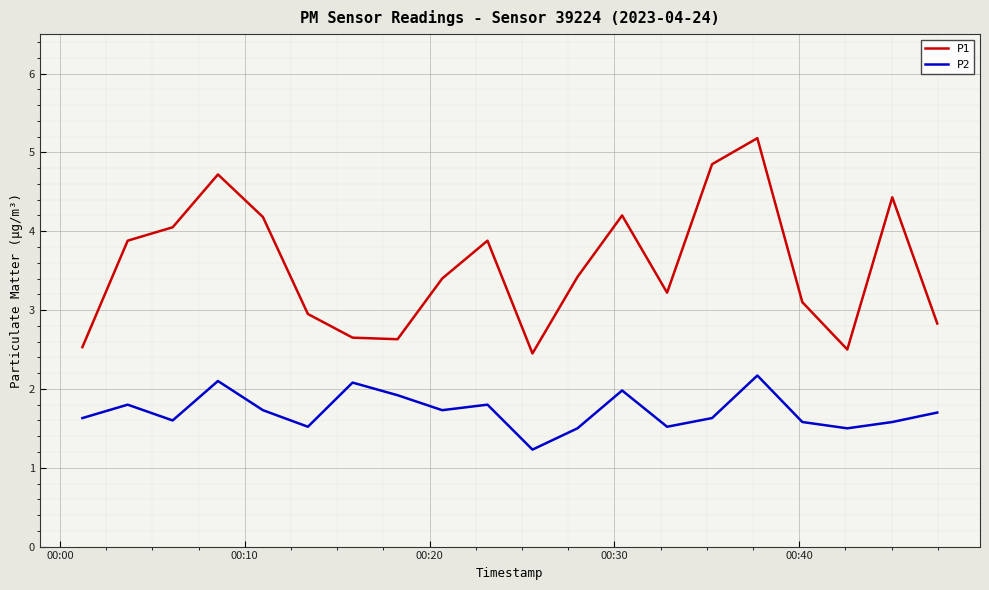

List the series in order of their peak value, lowest first.

P2, P1